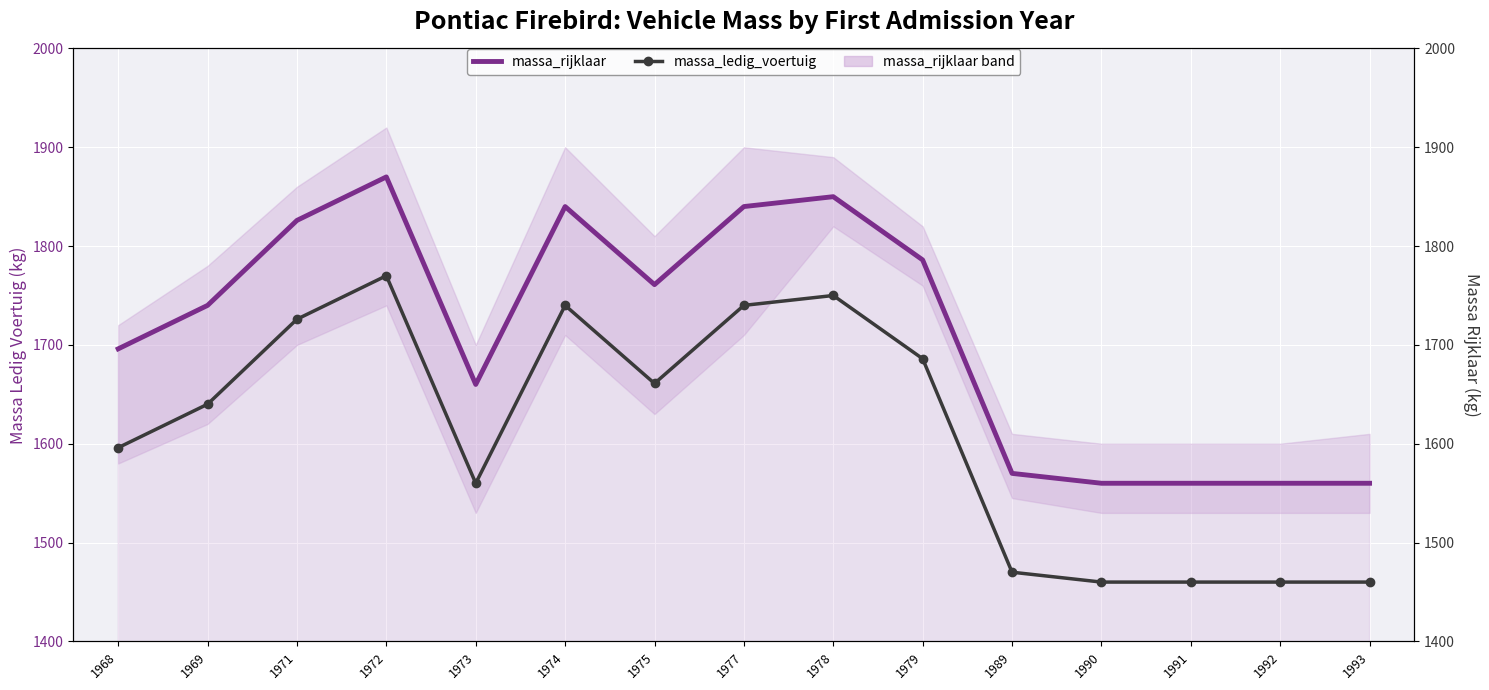

What is the sum of the massa_ledig_voertuig values at 1972 and 1990?

3230